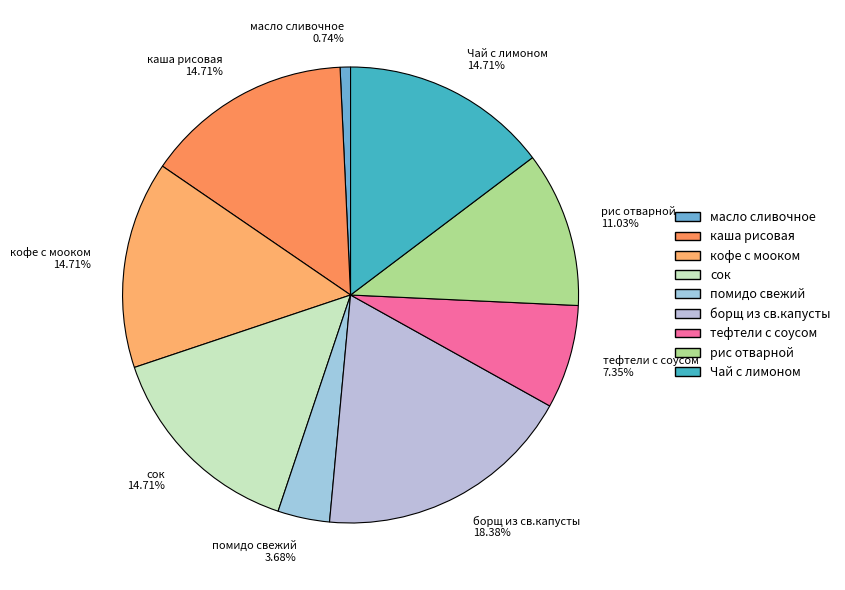

How much of the chart is everything except масло сливочное?

99.3%